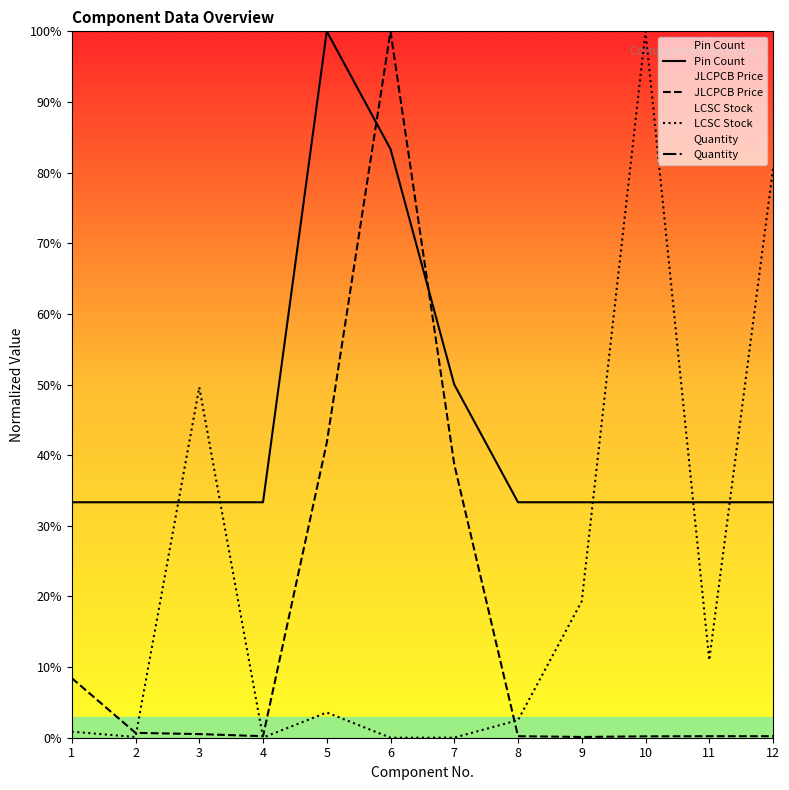

Which series has the largest total across all categories?

Quantity